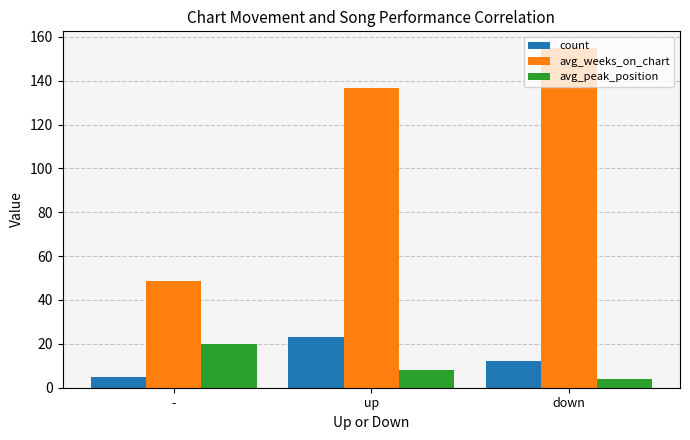

Reading right to left, what are all the values shown in this chart?

count: 12.0	23.0	5.0
avg_weeks_on_chart: 154.8	136.6	48.6
avg_peak_position: 4.1	8.1	20.0